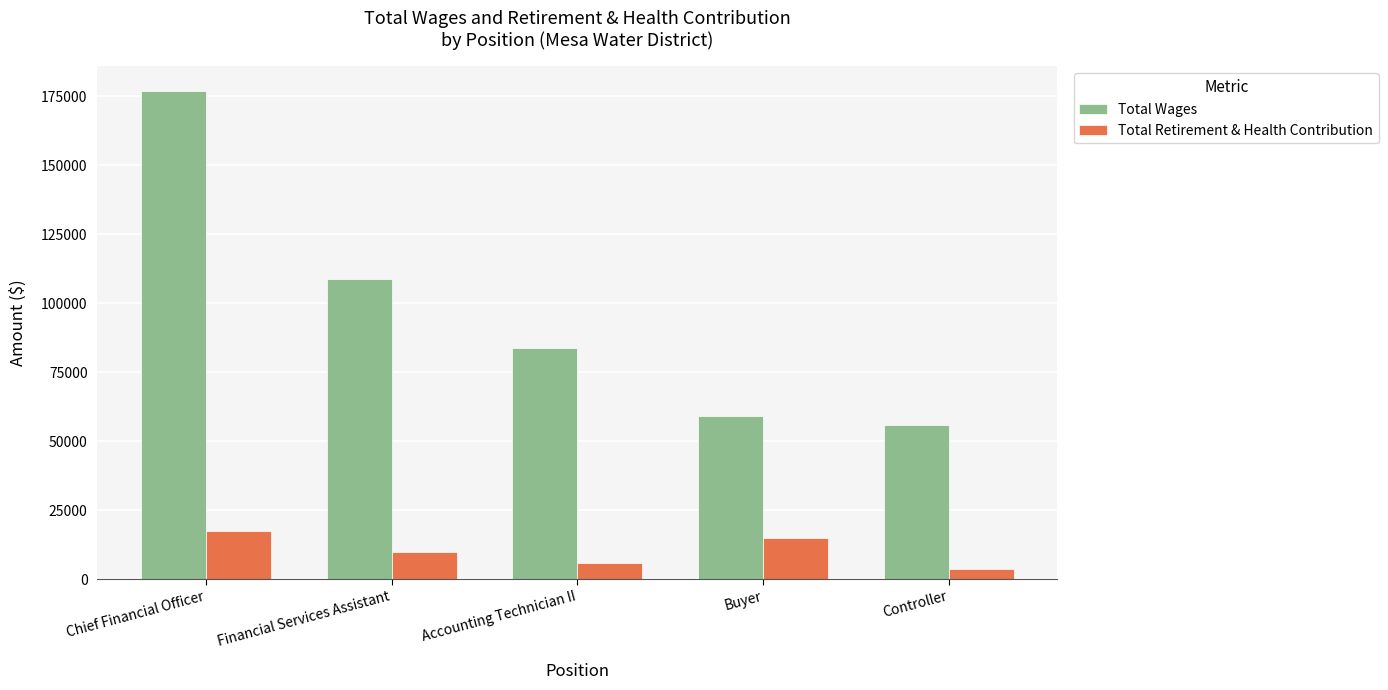

Is the value of Total Wages at Chief Financial Officer greater than the value of Total Retirement & Health Contribution at Financial Services Assistant?

Yes